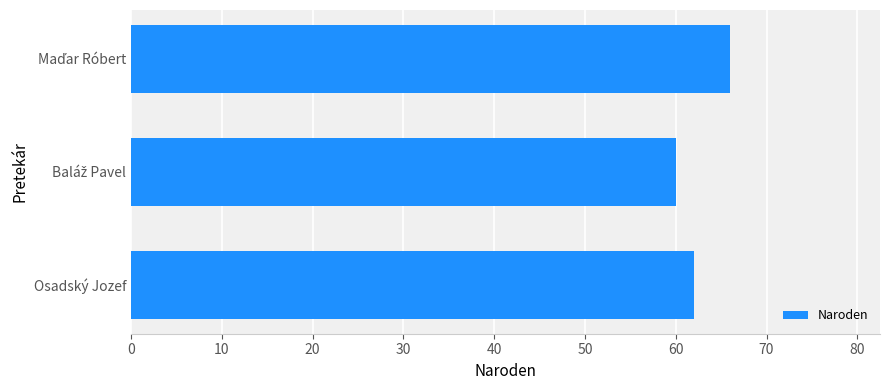

Read the value at Osadský Jozef.

62